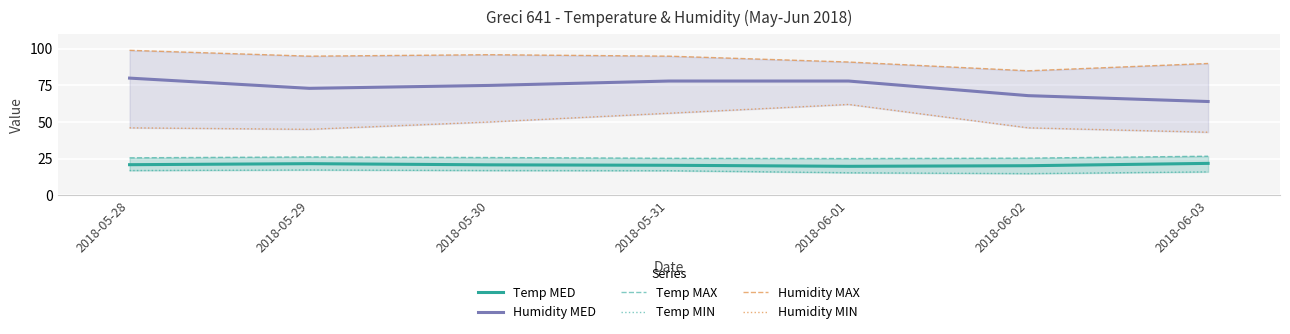

At which category is the sum across all series the highest?

2018-05-31